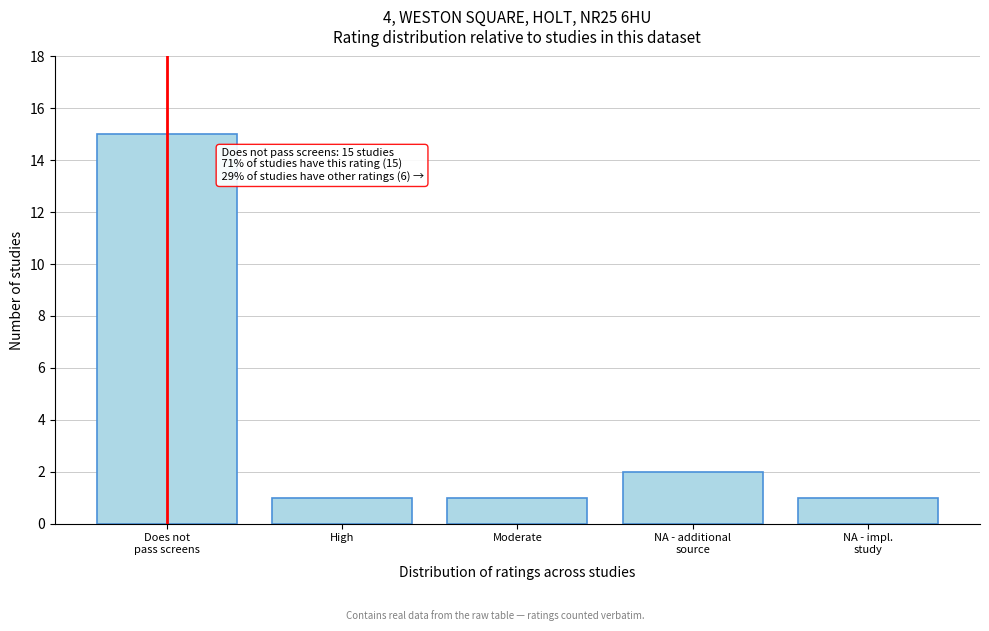

Reading left to right, what are all the values shown in this chart?

15	1	1	2	1